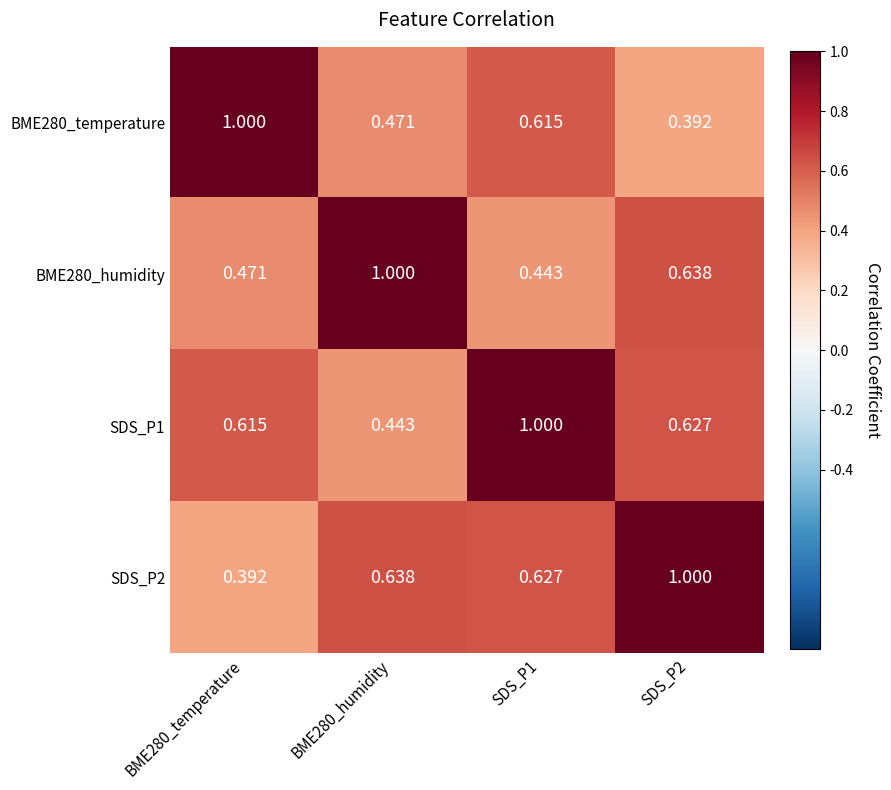

Rank the series at BME280_humidity from lowest to highest value.

SDS_P1, BME280_temperature, SDS_P2, BME280_humidity